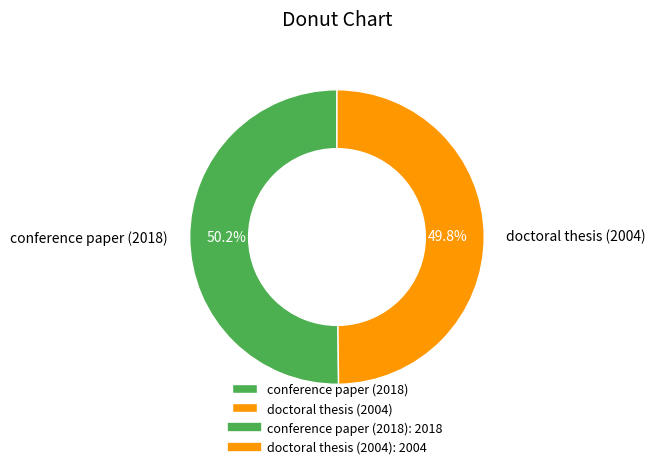

What is the ratio of the value at doctoral thesis (2004) to the value at conference paper (2018)?

1.0